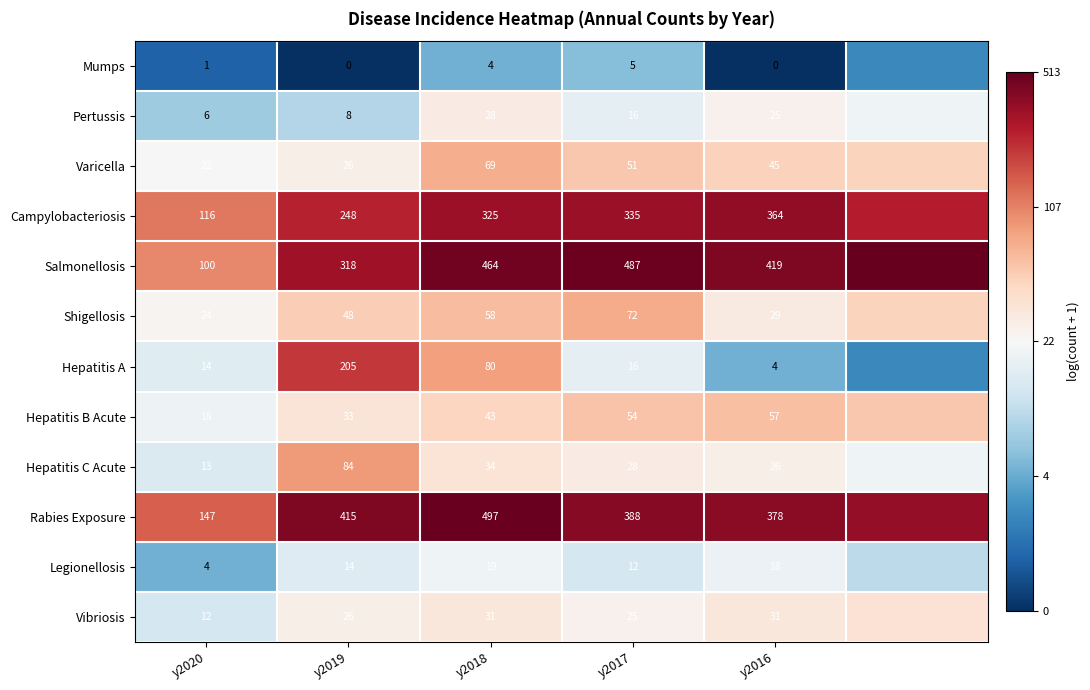

Rank the series at y2020 from highest to lowest value.

Rabies Exposure, Campylobacteriosis, Salmonellosis, Shigellosis, Varicella, Hepatitis B Acute, Hepatitis A, Hepatitis C Acute, Vibriosis, Pertussis, Legionellosis, Mumps